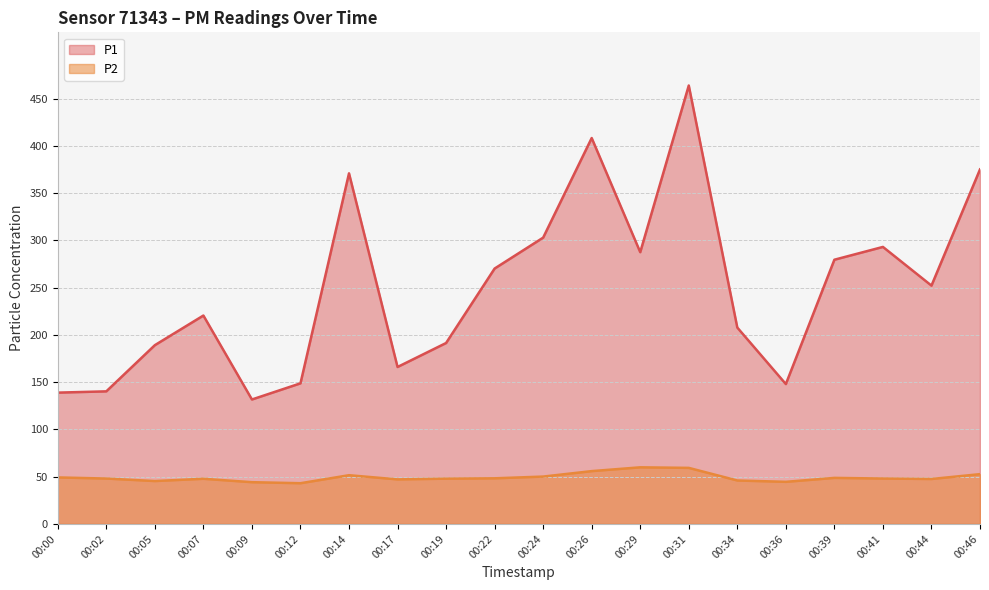

What is the sum of the P2 values at 00:31 and 00:07?

107.1